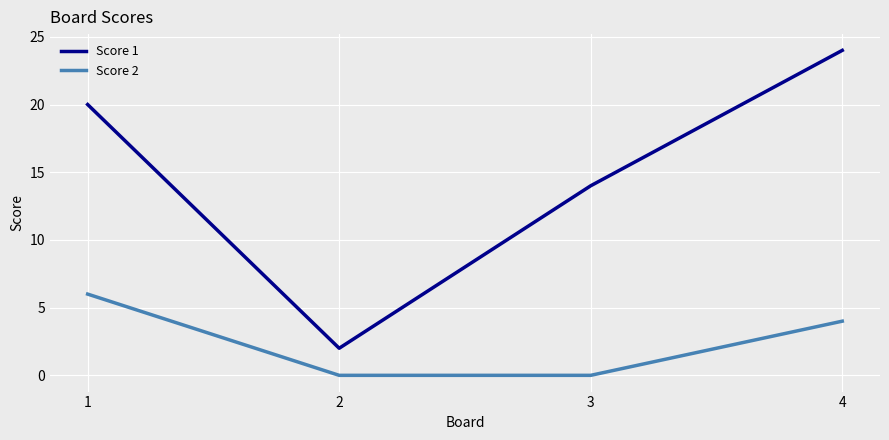

How many distinct data groups are displayed?

2